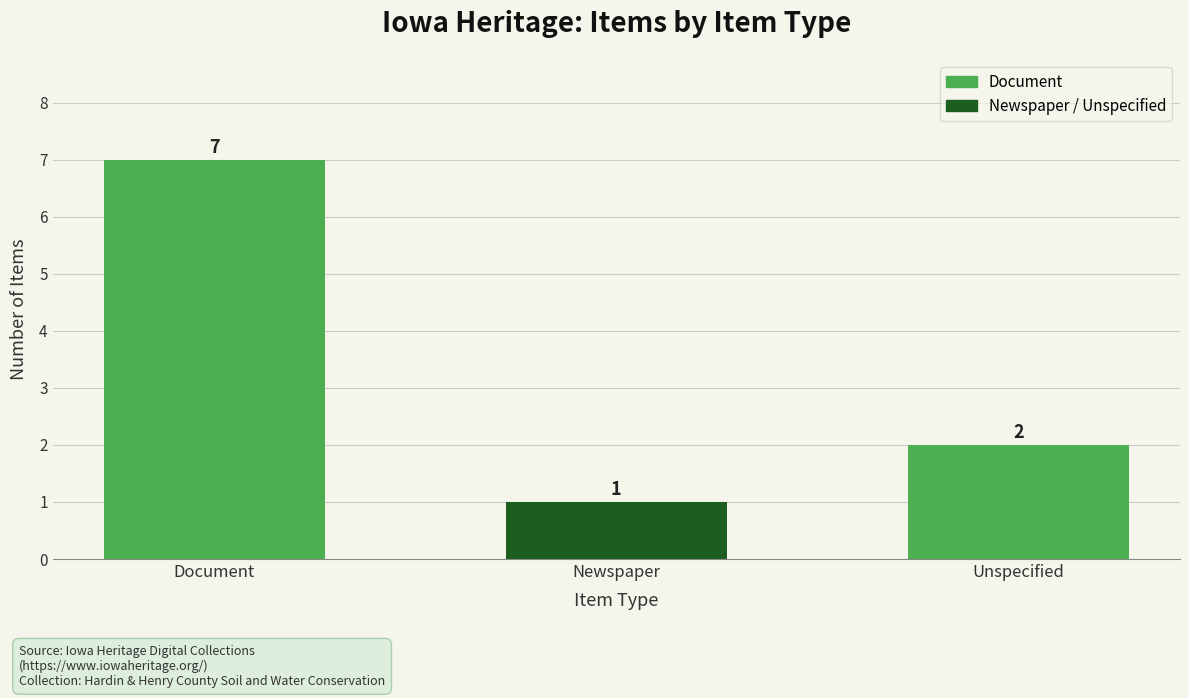

What is the difference between the maximum and minimum values?

6